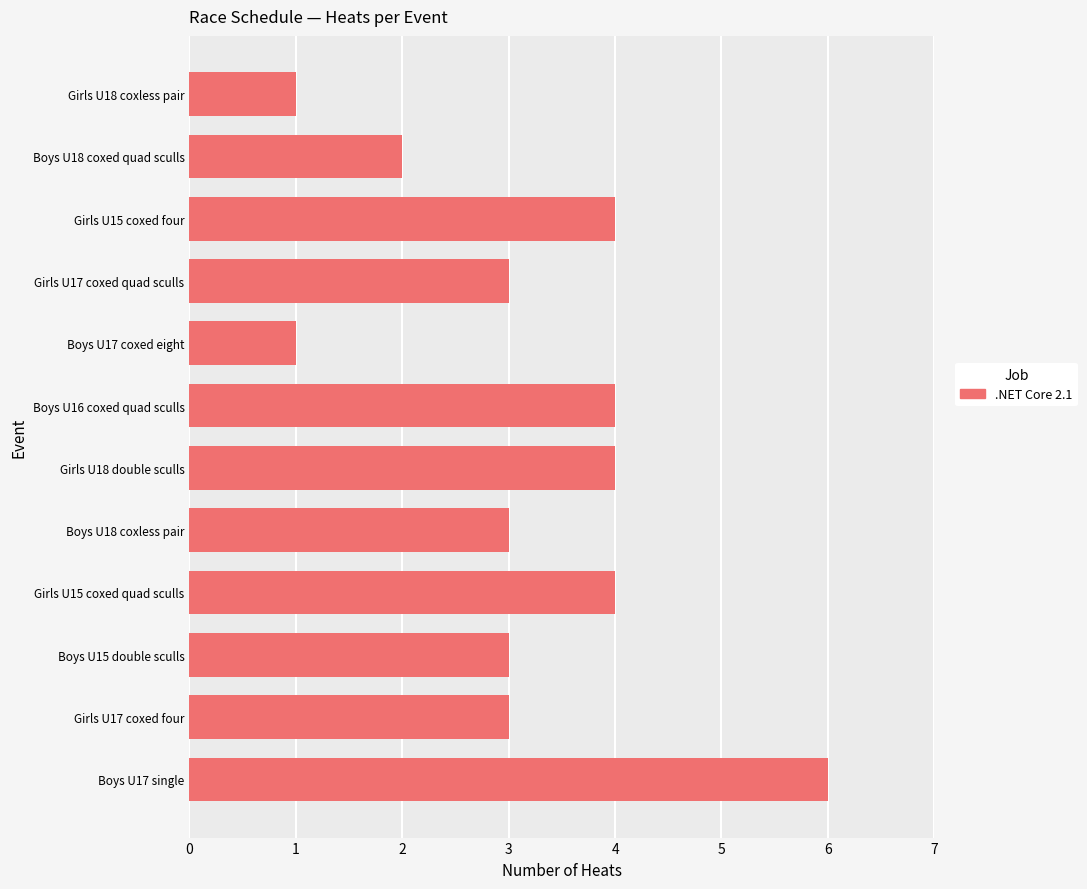

Which category has the highest value across all series?

Boys U17 single